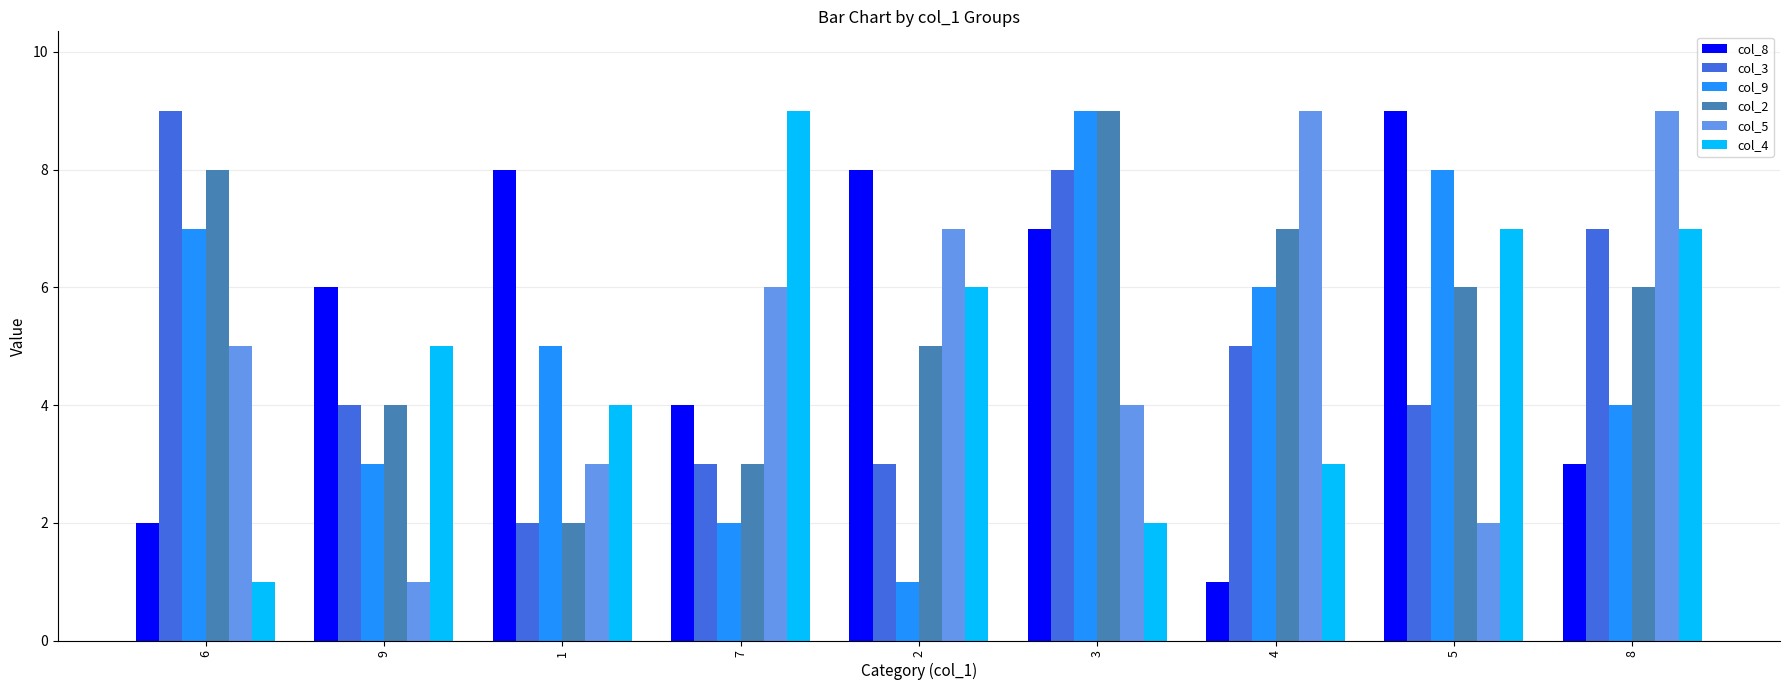

What is the difference between the highest and lowest values at 5?

7